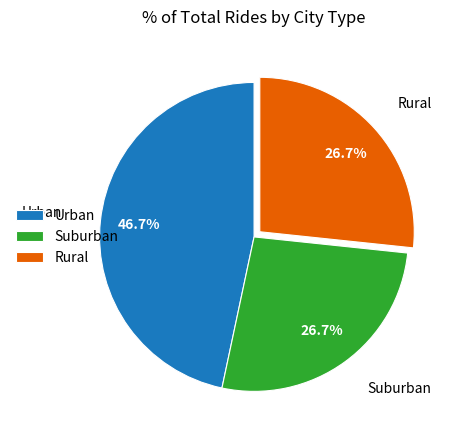

What percentage do Urban and Rural together represent?

73.3%